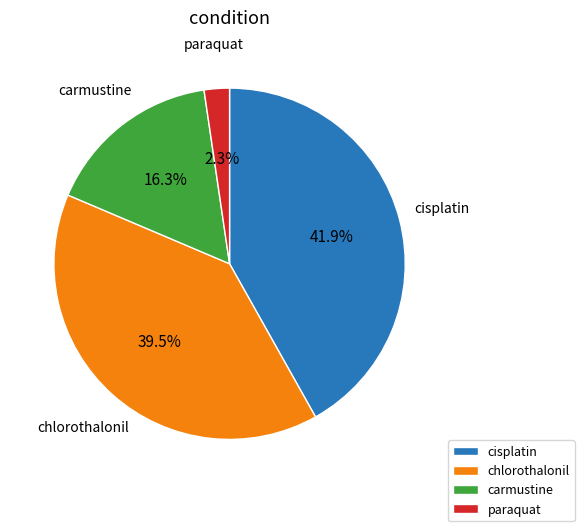

Is it true that cisplatin is 55% of the pie?

False